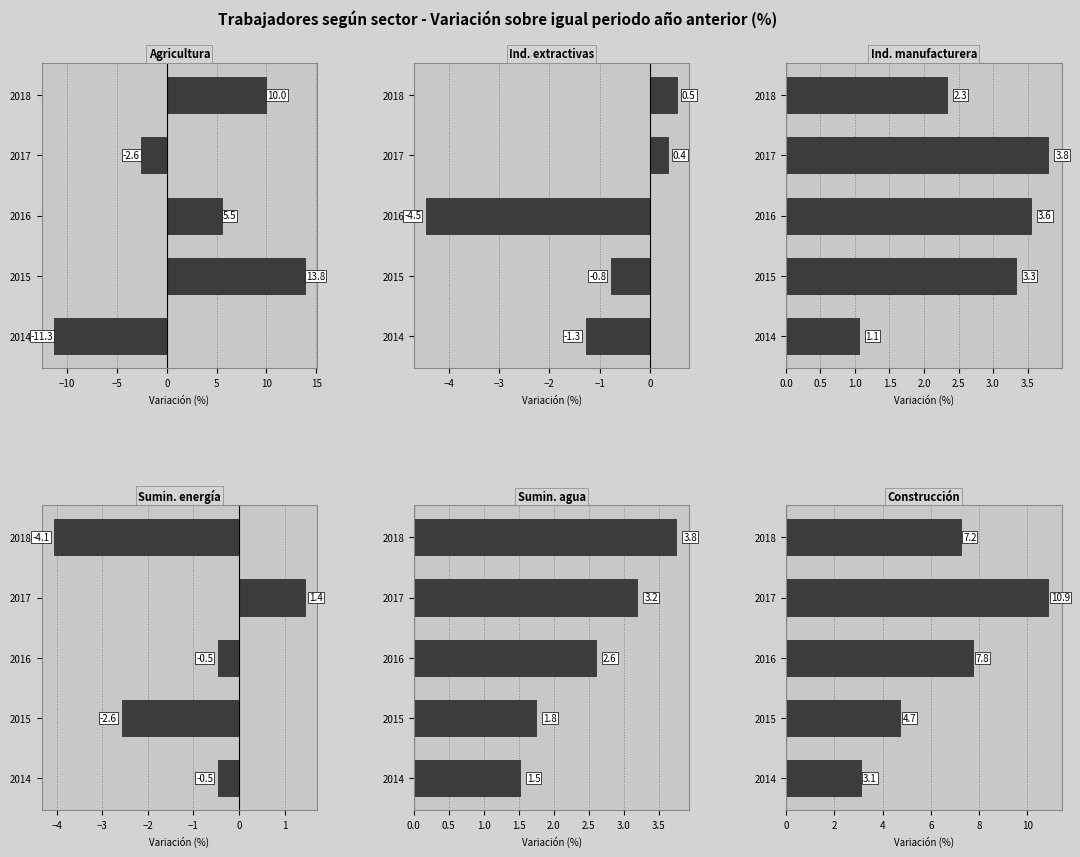

What is the total value across all series at 2017?

17.1